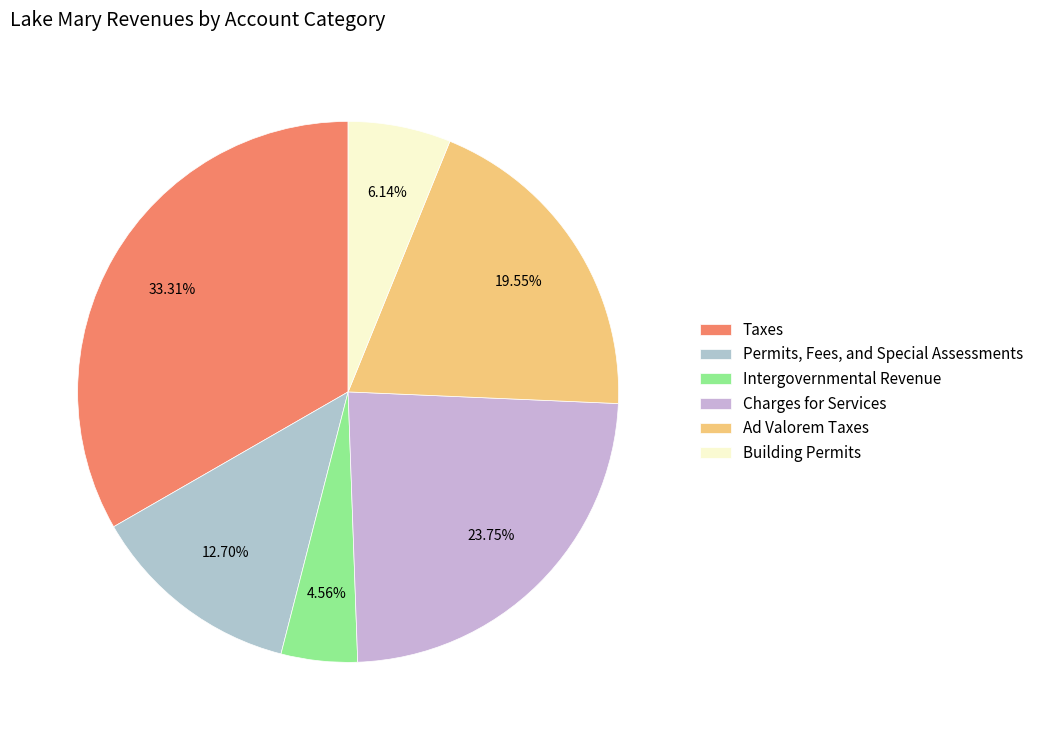

What percentage is the Ad Valorem Taxes slice, to the nearest percent?

20%